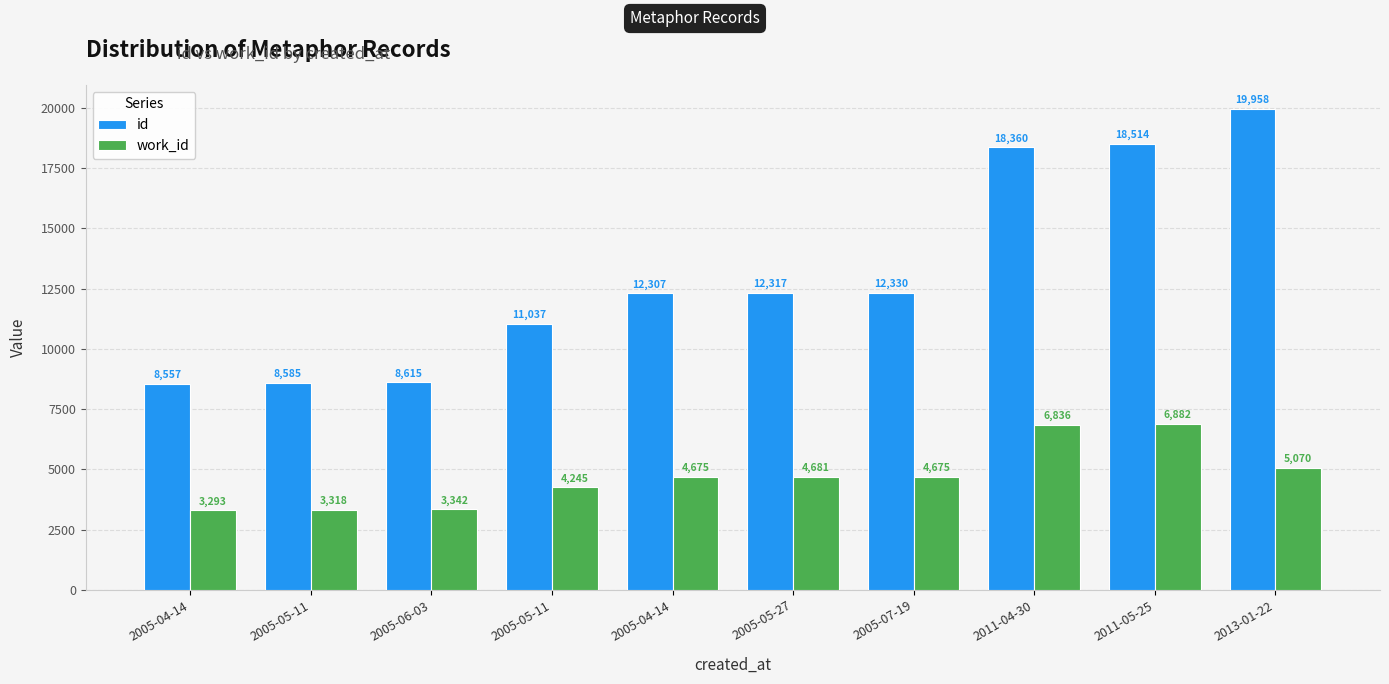

What is the label of the 8th bar from the left?

2011-04-30